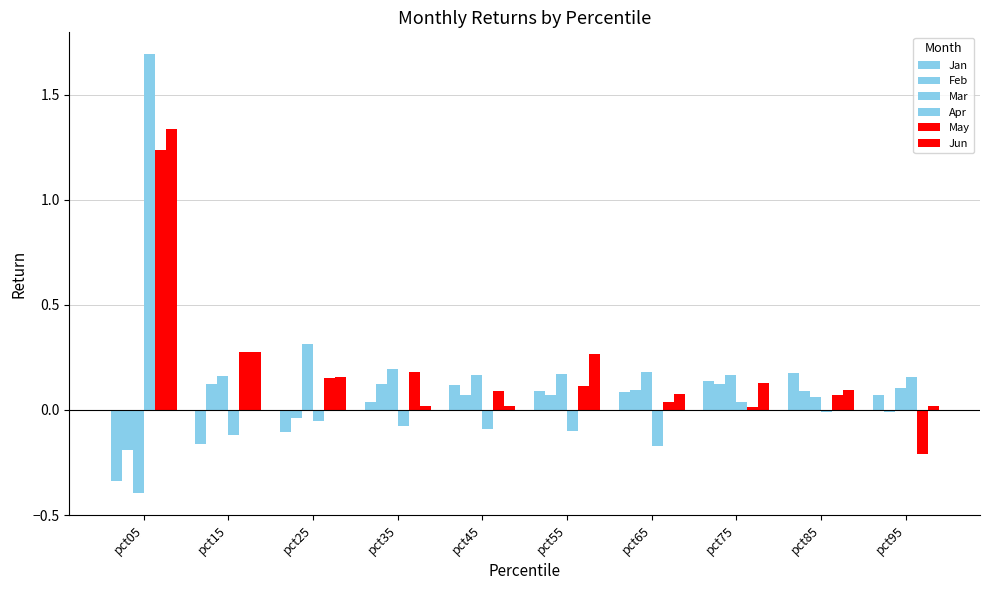

How many groups of bars are there?

10